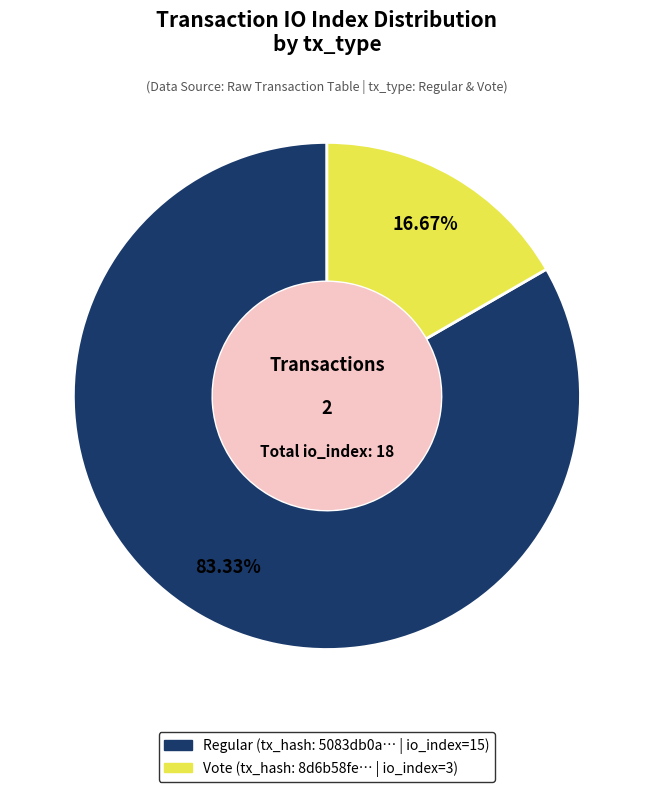

Does any single category account for the majority?

Yes